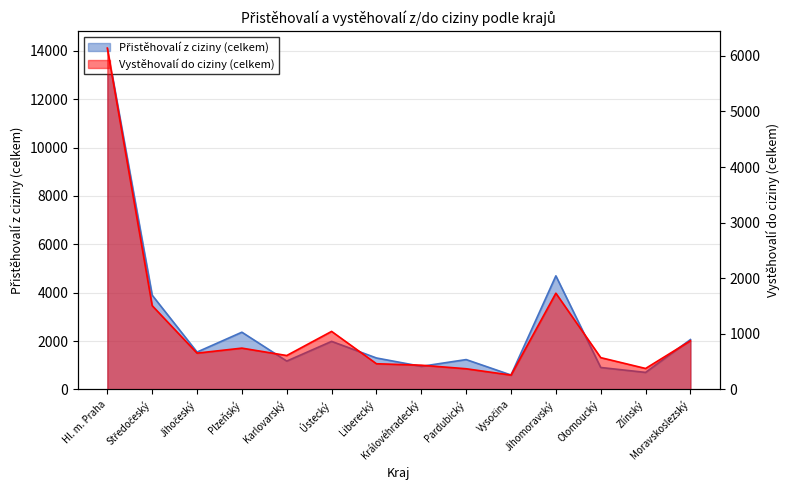

Which category has the lowest value across all series?

Vysočina